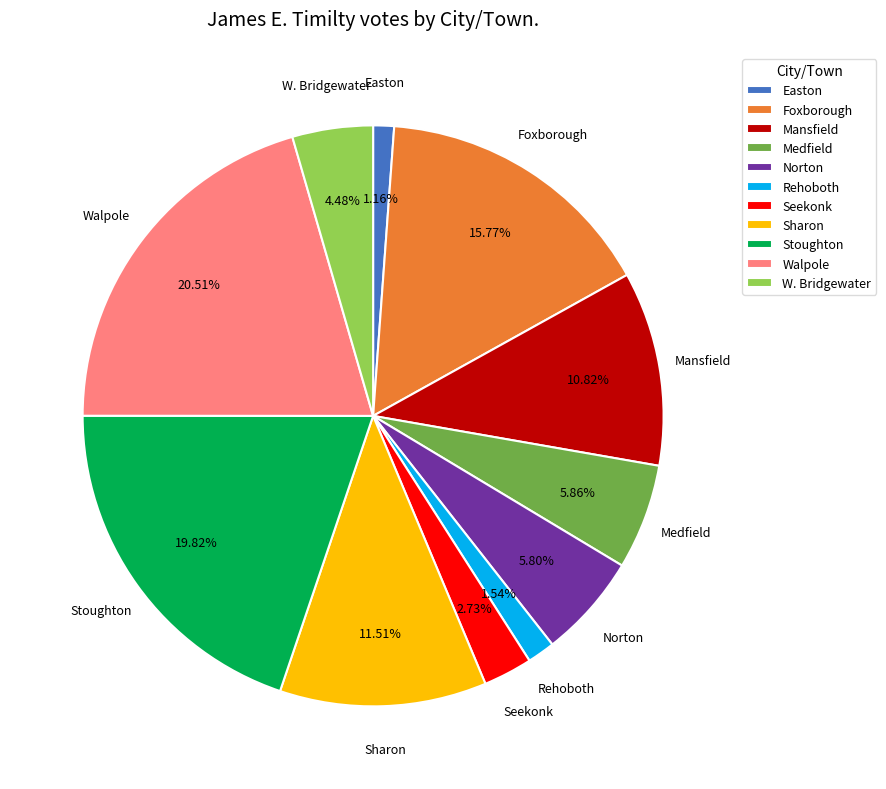

Which category has the biggest portion of the pie?

Walpole